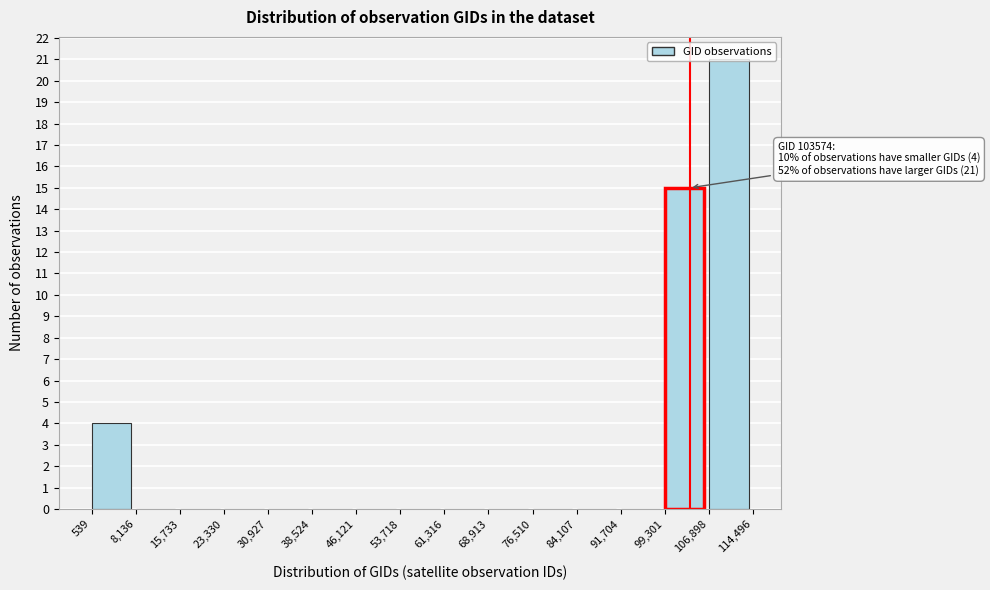

Which range on the x-axis has the tallest bar?

106,898 to 114,496